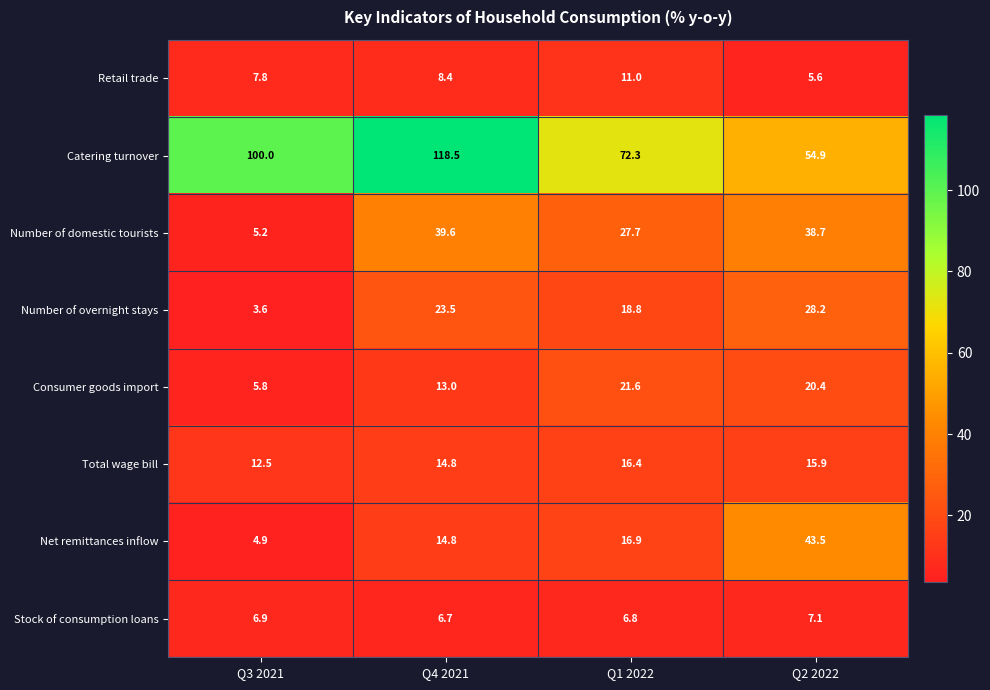

Which label corresponds to the smallest value in the chart?

Q3 2021